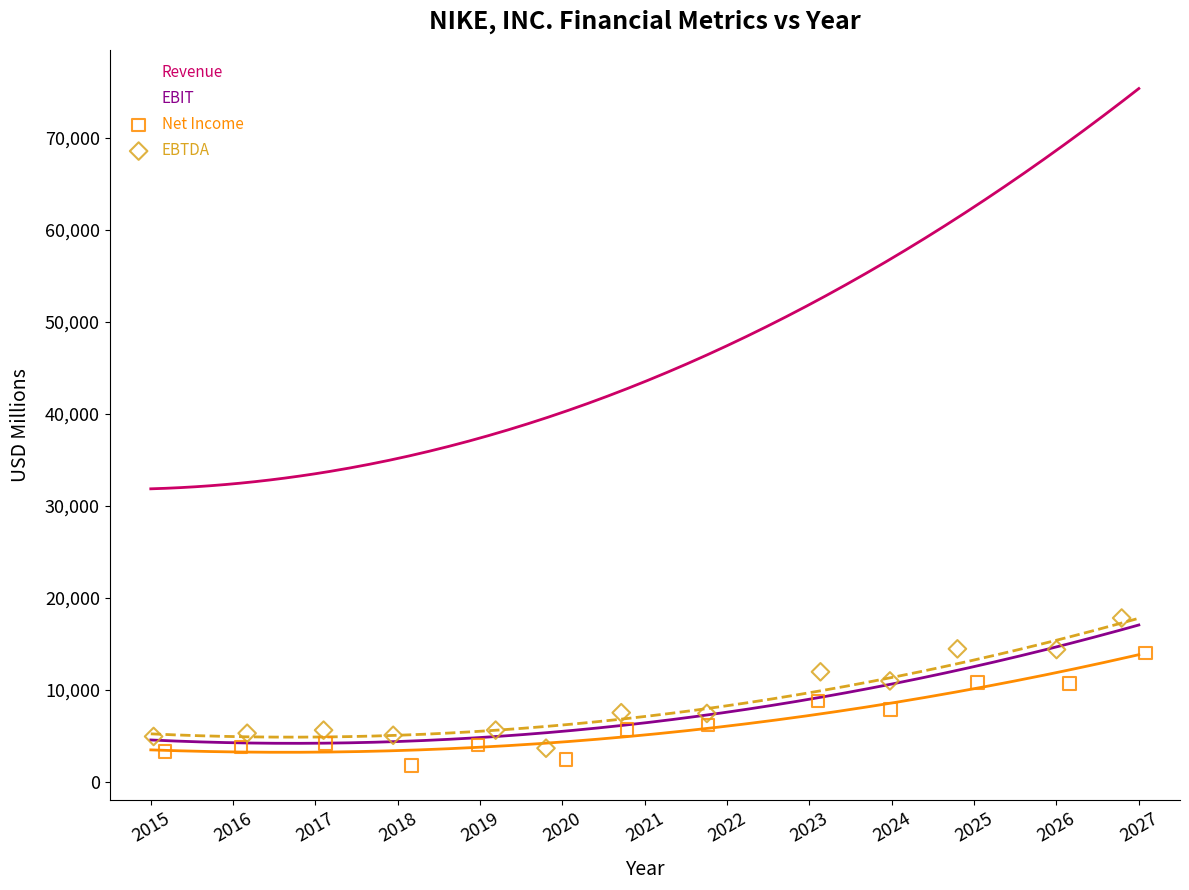

Which series contains the highest Y value?

Revenue